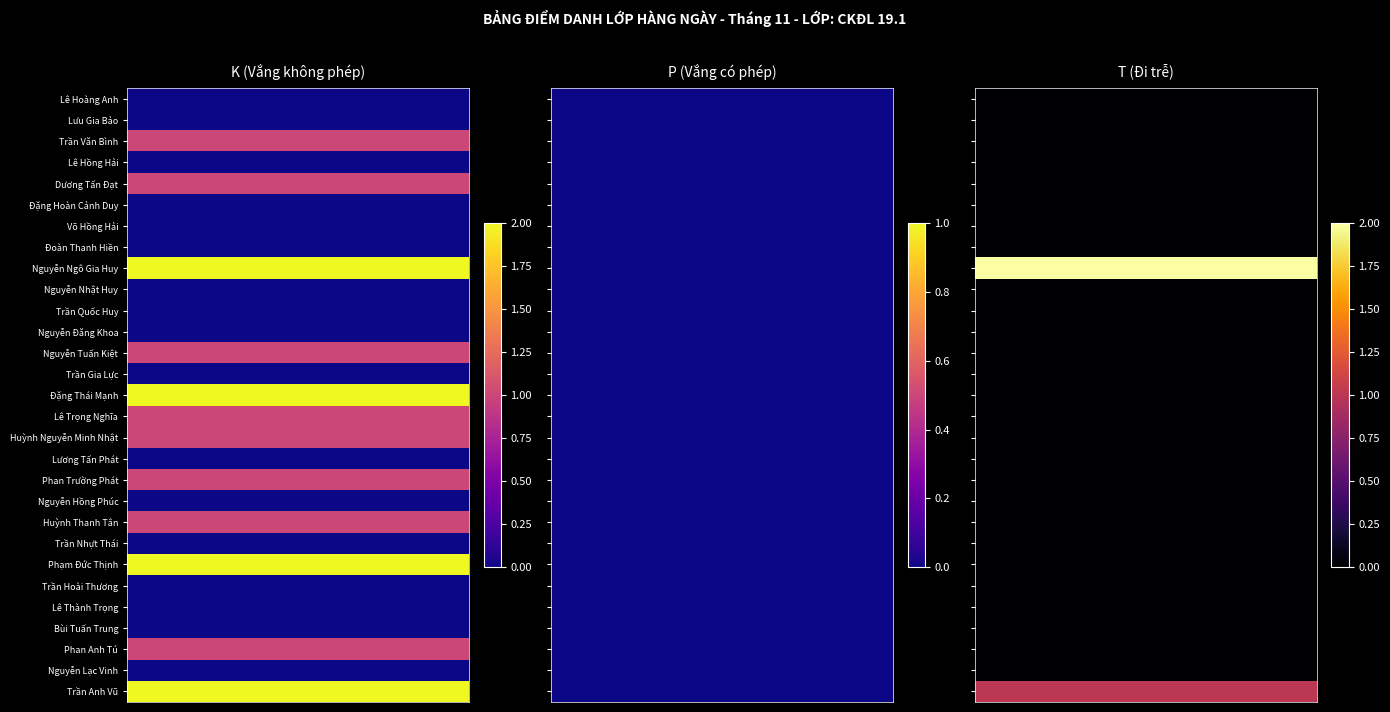

List the series in order of their overall mean, highest first.

K, T, P